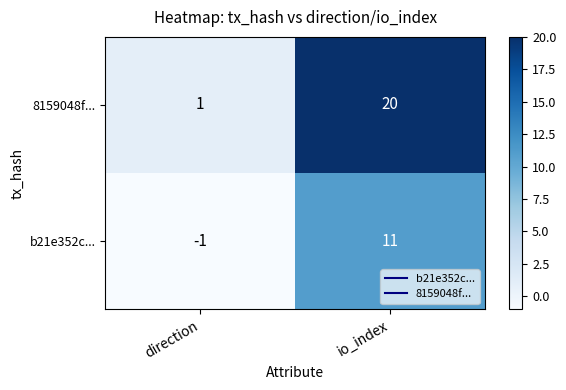

What is the approximate value of b21e352c... at io_index, to the nearest 10?

10